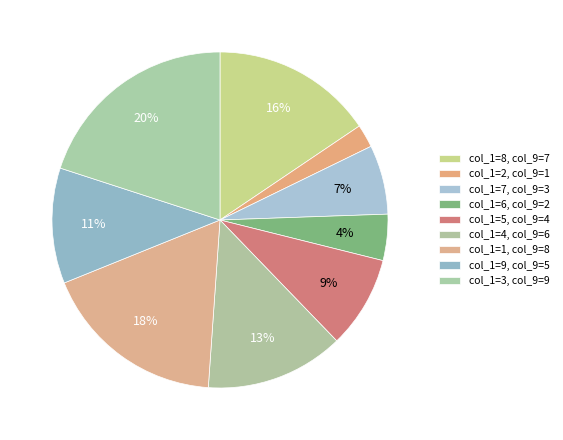

Rank the categories by value from lowest to highest.

2, 6, 7, 5, 9, 4, 8, 1, 3